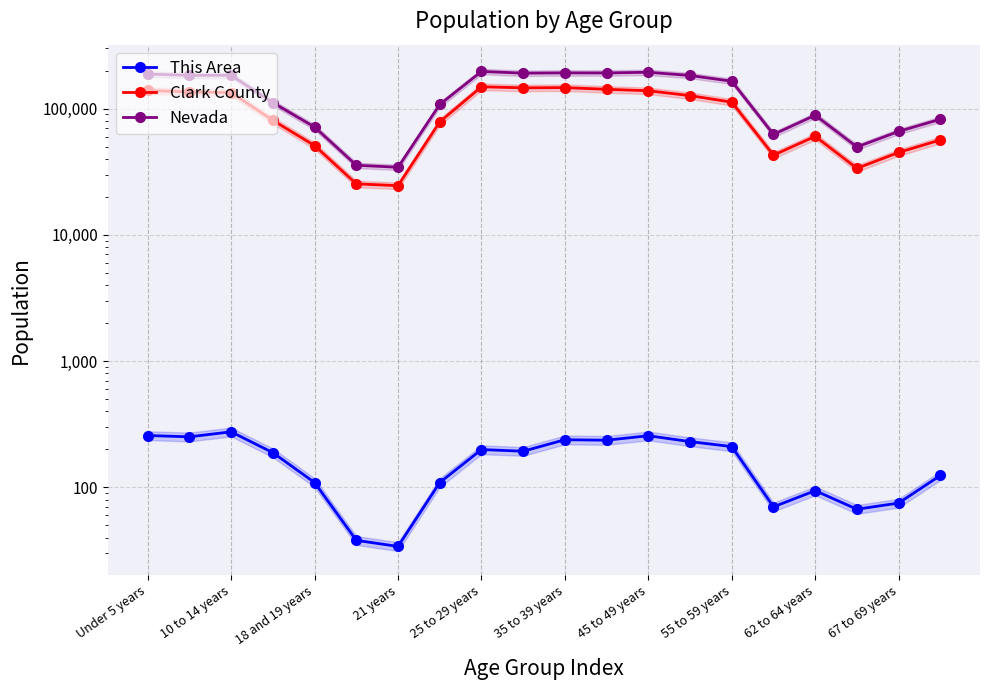

At how many categories does at least one series exceed 126630?

10